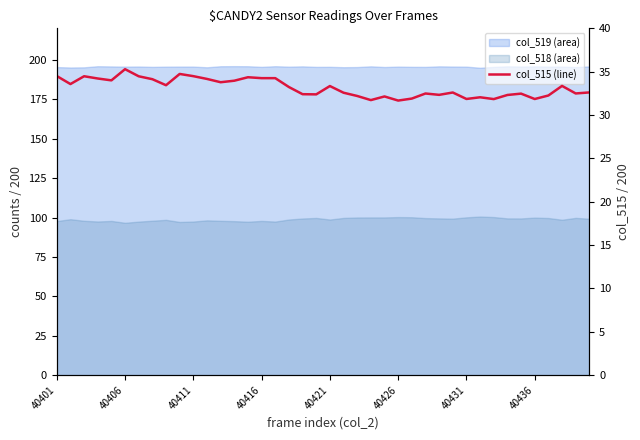

Between 14 and 21, which is larger?

14